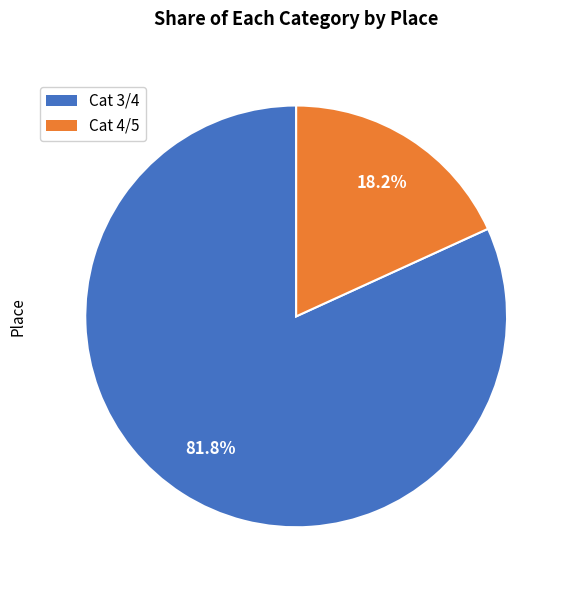

To the nearest percent, what is the average slice percentage?

50%